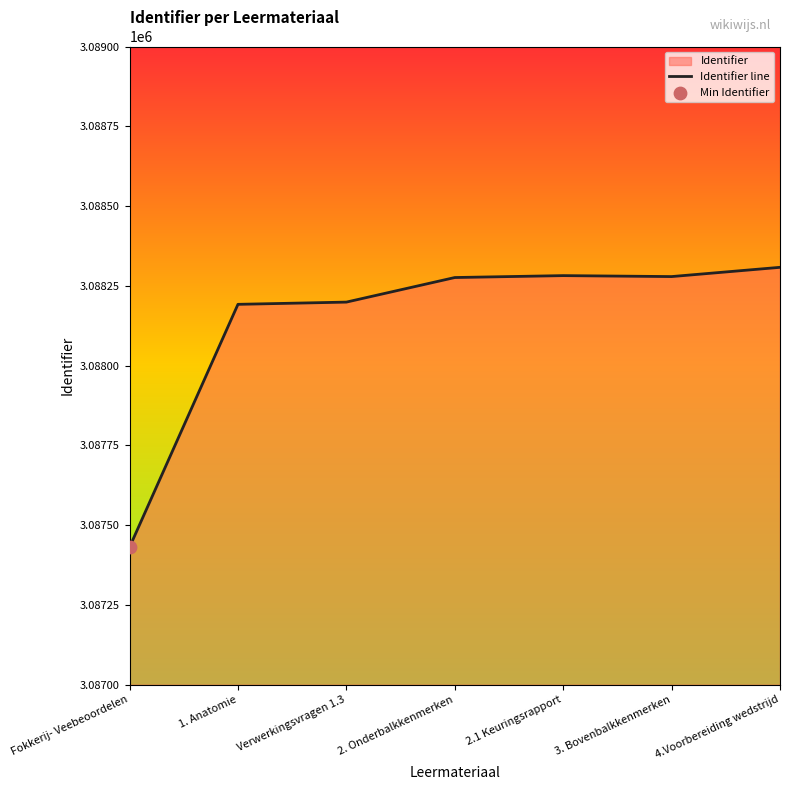

Between 3. Bovenbalkkenmerken and Verwerkingsvragen 1.3, which is larger?

3. Bovenbalkkenmerken